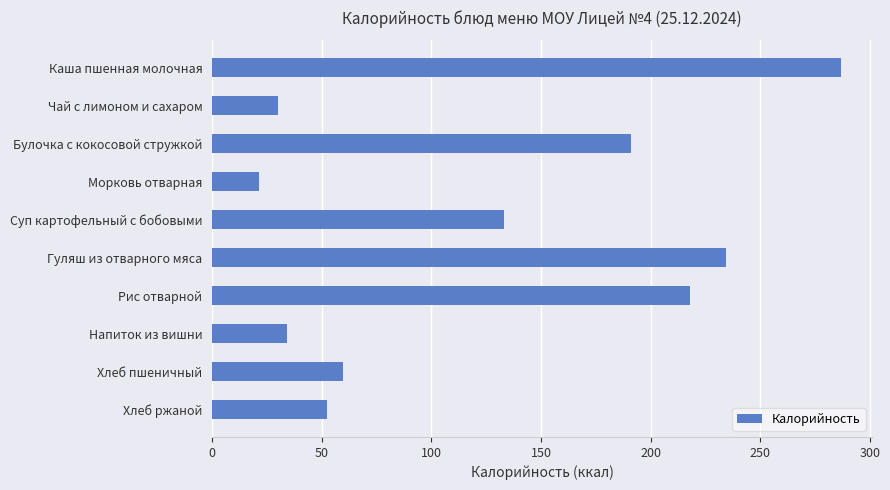

The value at Напиток из вишни is 34.3. True or false?

True